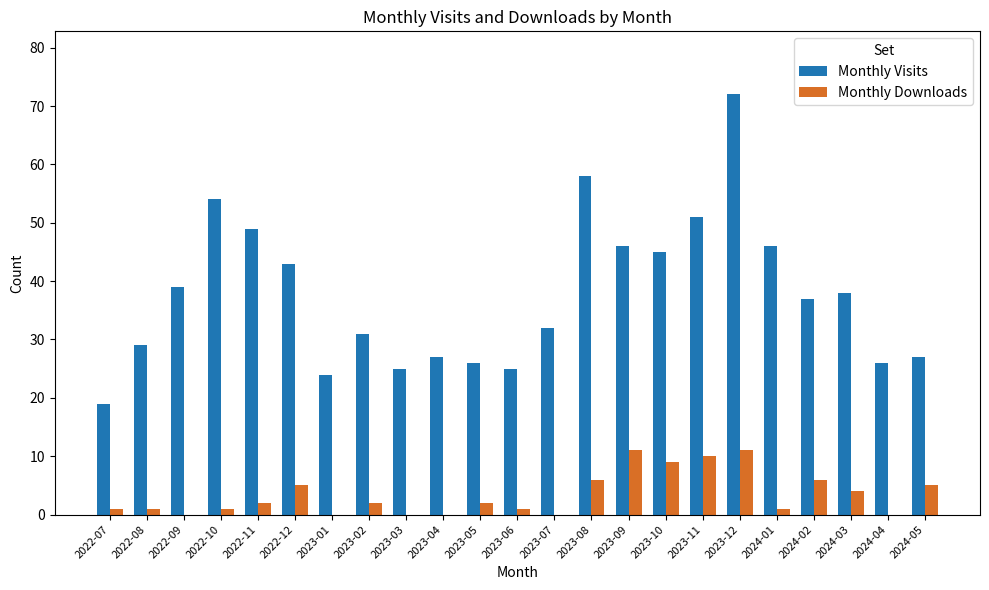

Between 2023-04 and 2024-02, which series saw the biggest shift?

Monthly Visits